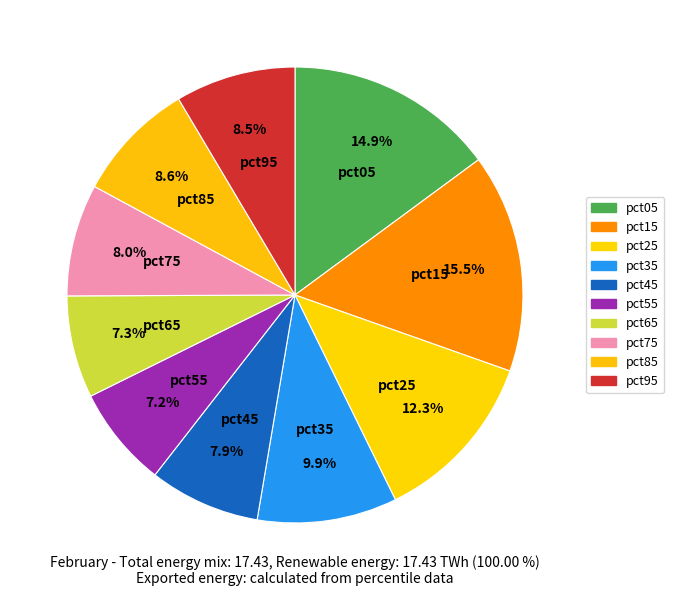

To the nearest percent, what is the difference between the pct25 and pct75 slice percentages?

4%